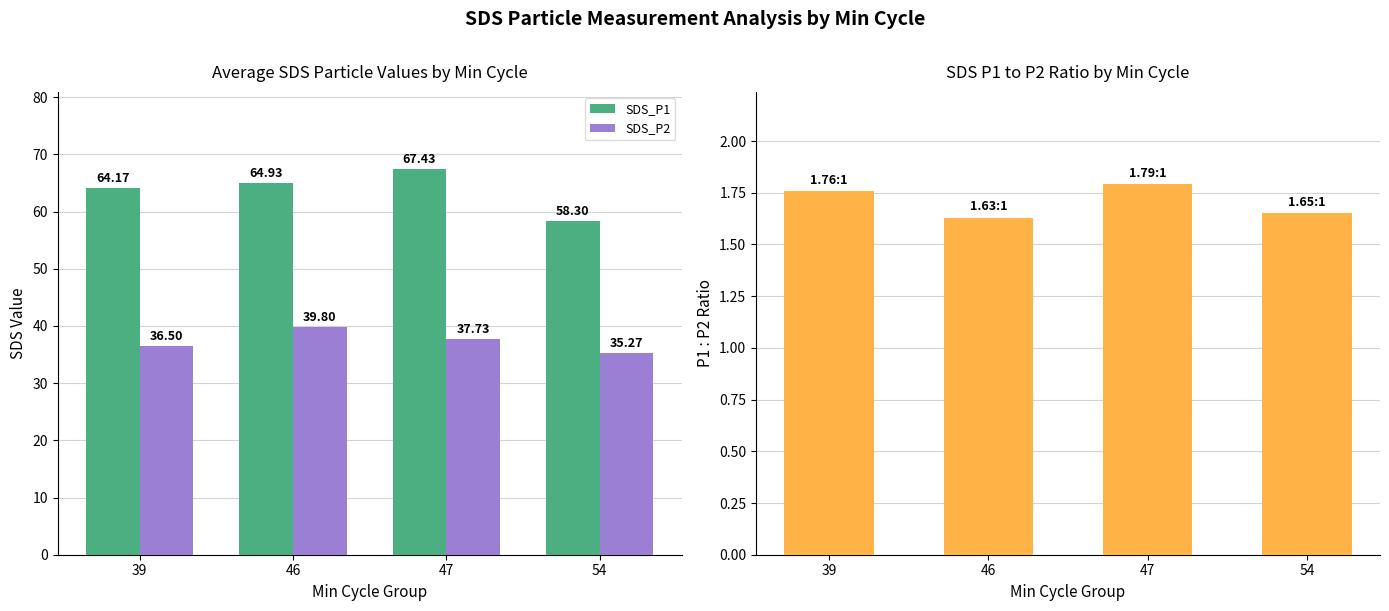

What is the value of the SDS_P1 bar at the 4th from the left?

58.3